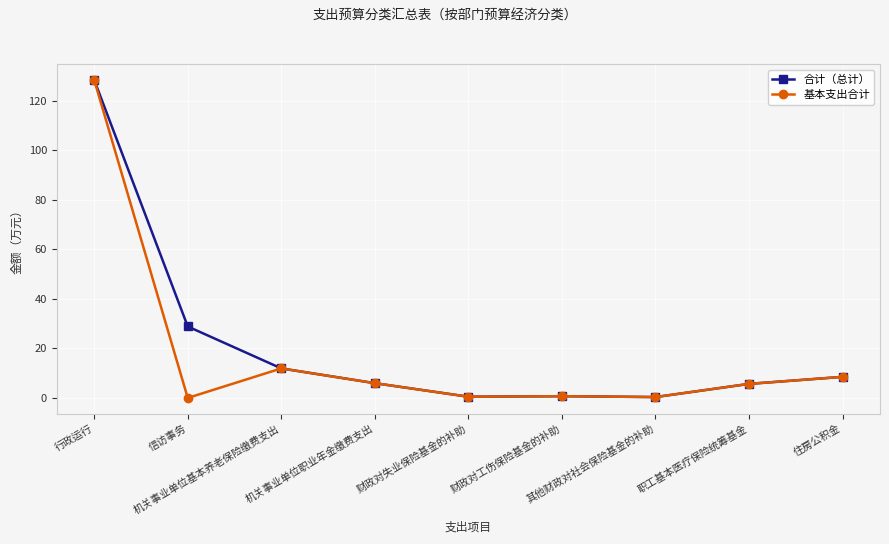

How many lines are shown in the chart?

2